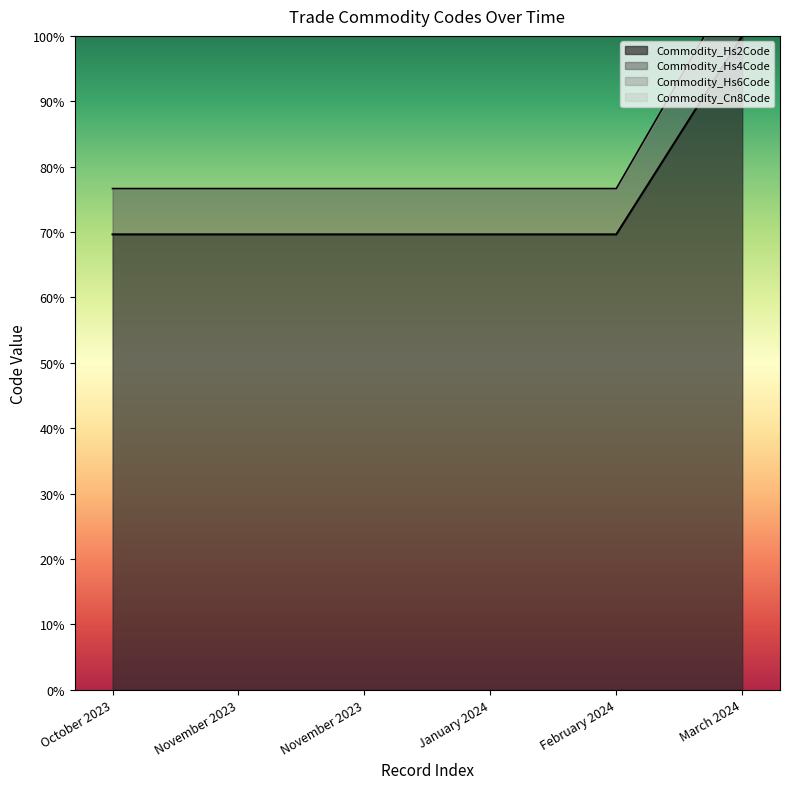

List the series in order of their overall mean, highest first.

Commodity_Hs4Code, Commodity_Hs2Code